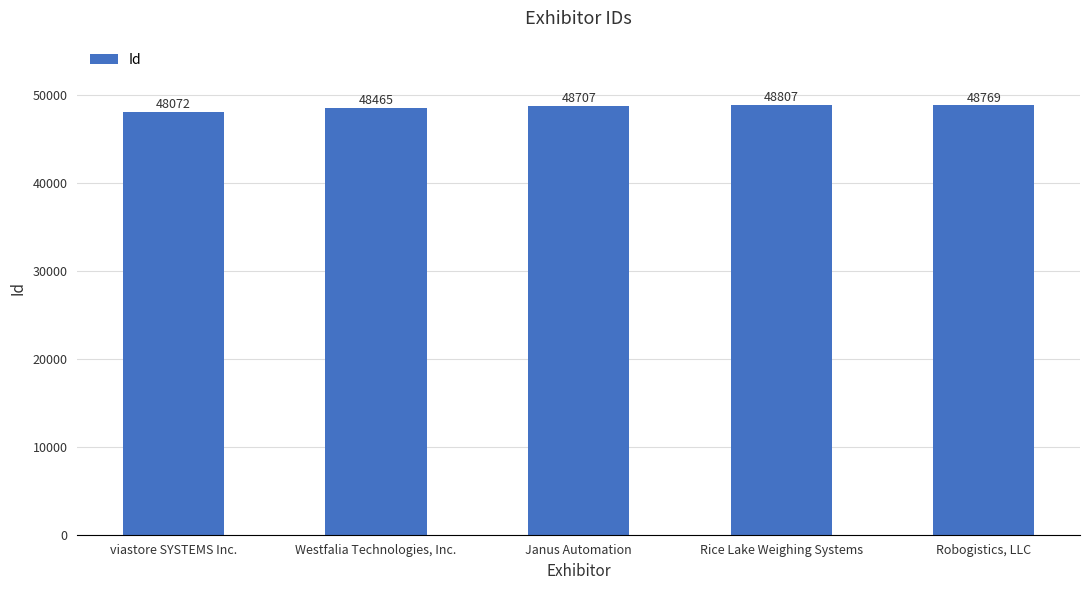

What is the approximate value at viastore SYSTEMS Inc., to the nearest 50?

48050